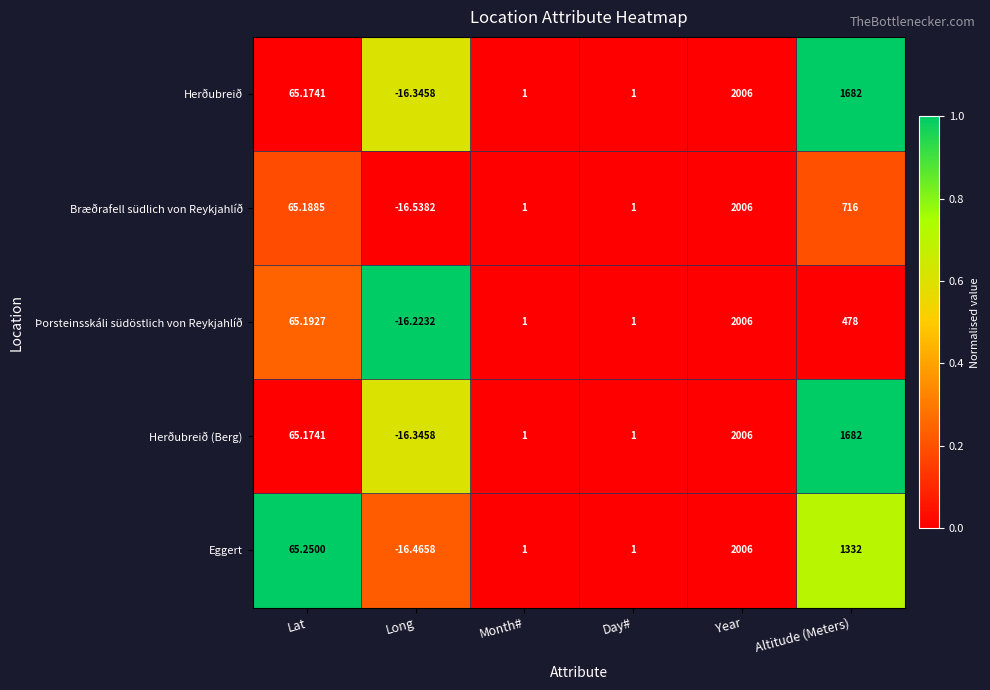

Is the value of Herðubreið at Month# greater than the value of Eggert at Altitude (Meters)?

No